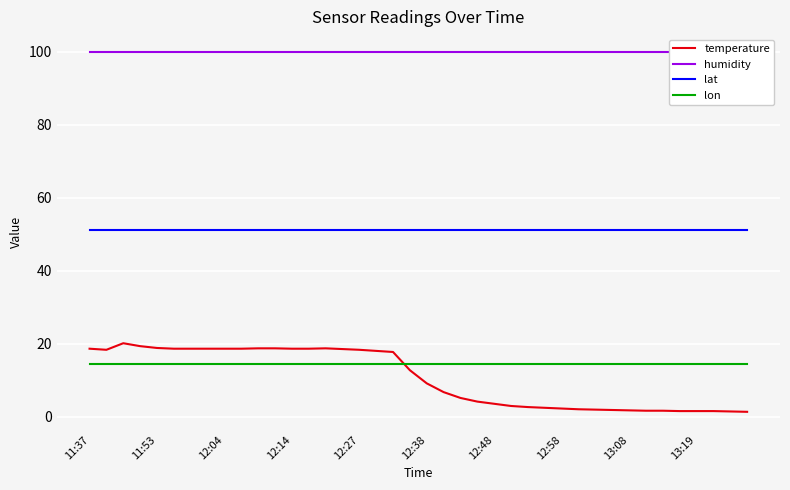

The humidity series shows 68.6 at 37. True or false?

False